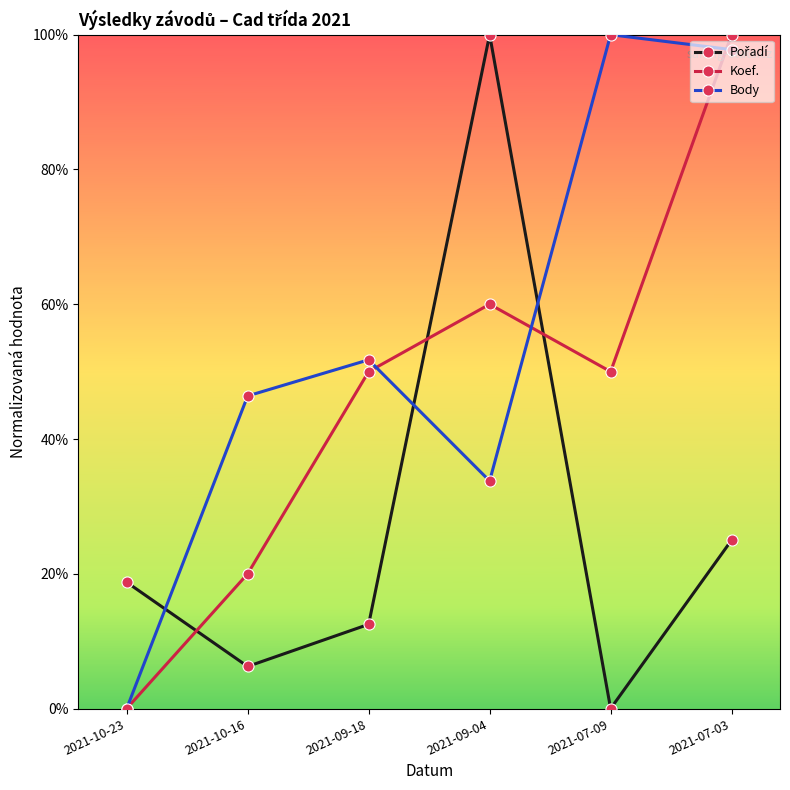

At which label does Pořadí reach its peak?

2021-09-04